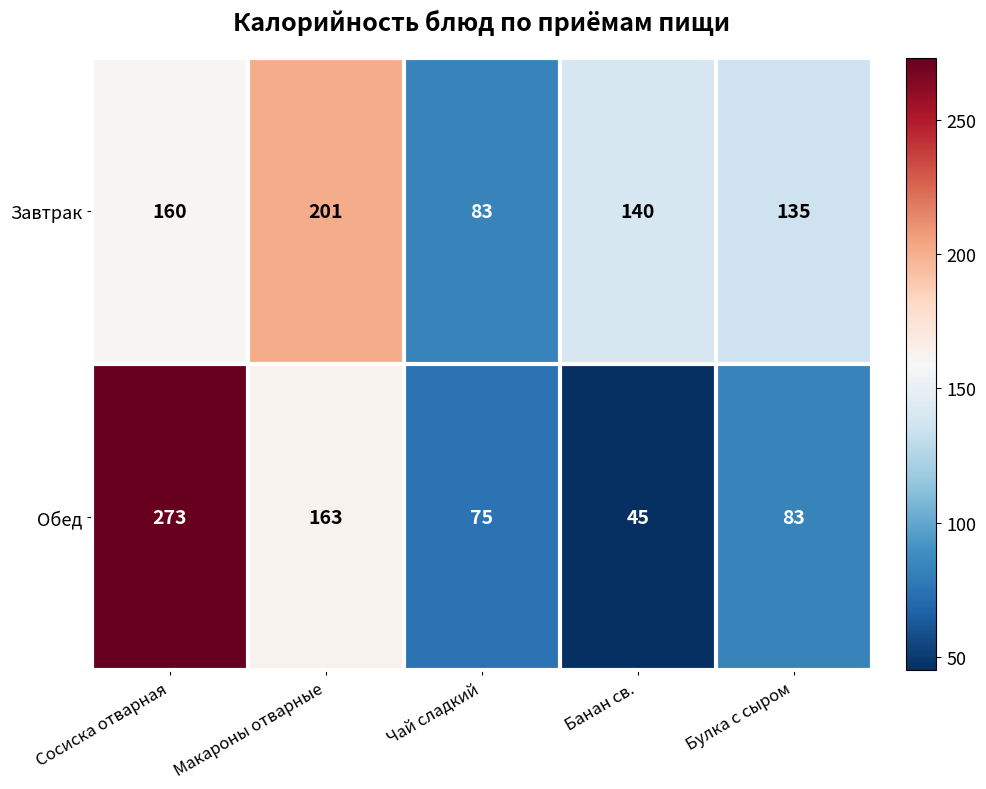

At which label does Завтрак reach its peak?

Макароны отварные